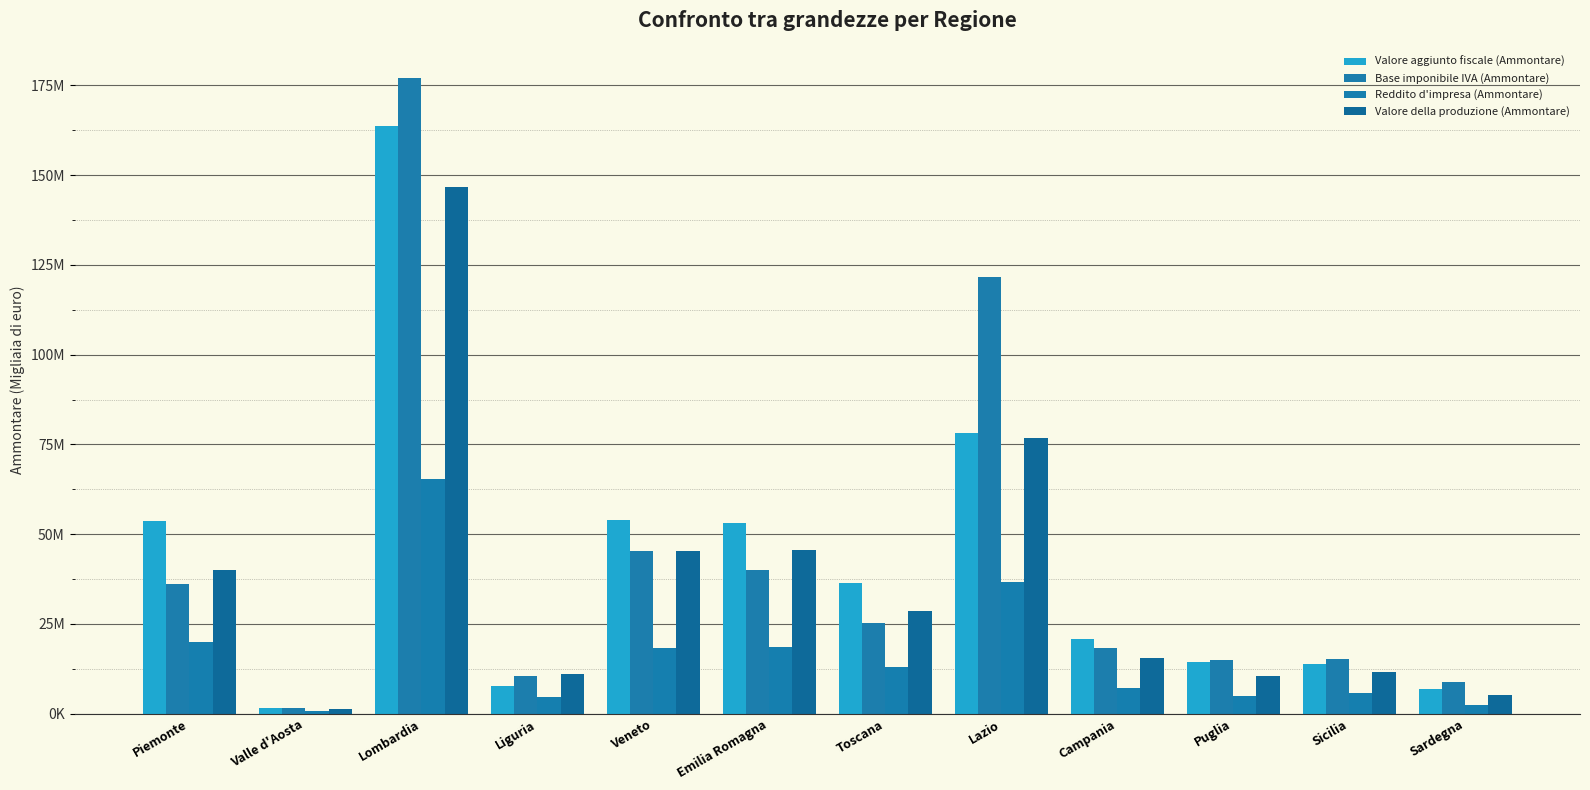

Is the value of Base imponibile IVA (Ammontare) at Liguria greater than the value of Valore aggiunto fiscale (Ammontare) at Puglia?

No